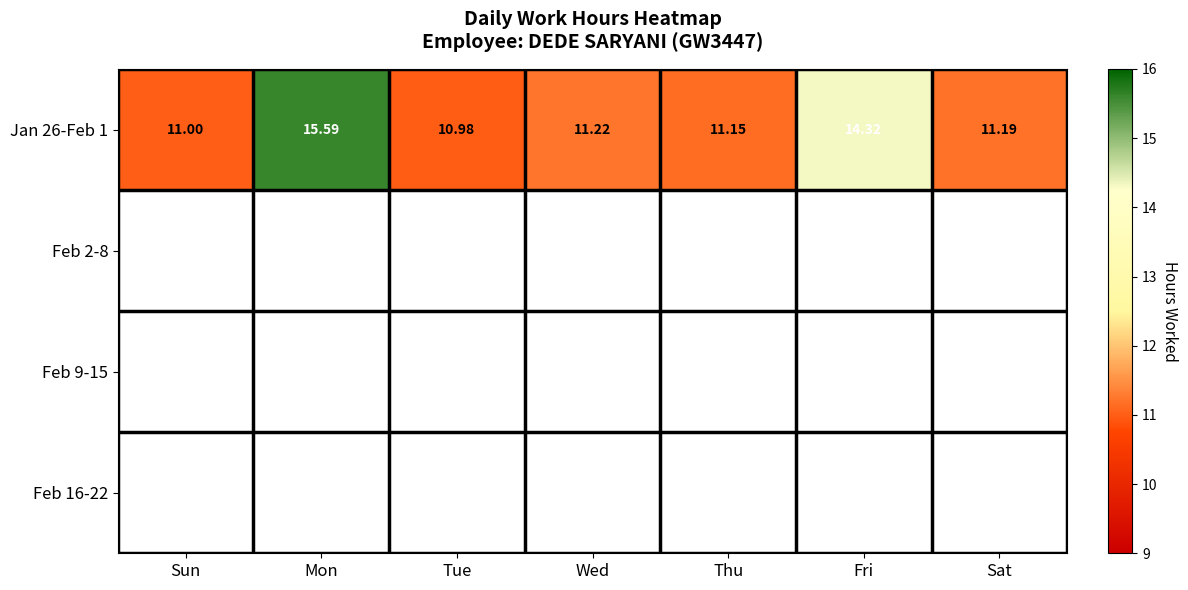

List the labels in order of Jan 26-Feb 1 value, largest first.

Mon, Fri, Wed, Sat, Thu, Sun, Tue